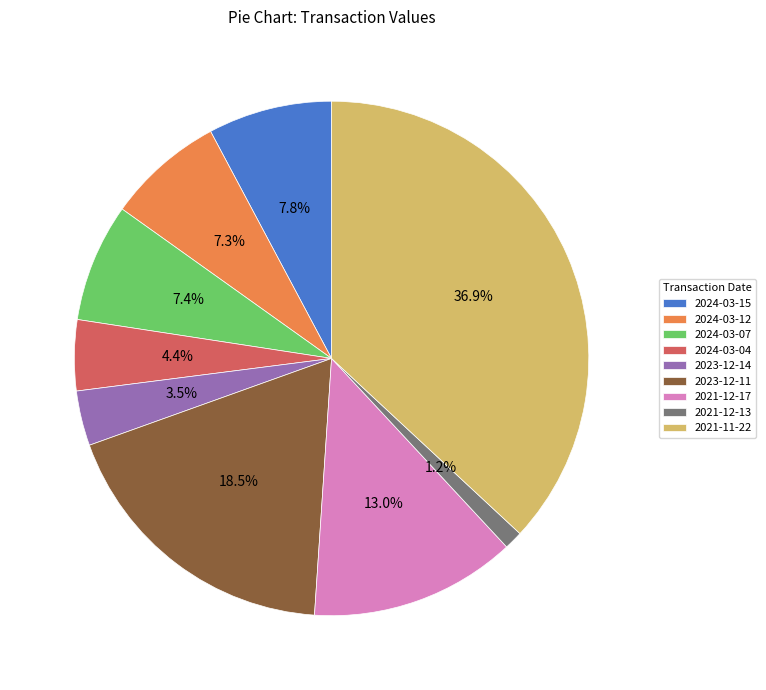

What percentage do 2024-03-04 and 2021-12-17 together represent?

17.4%